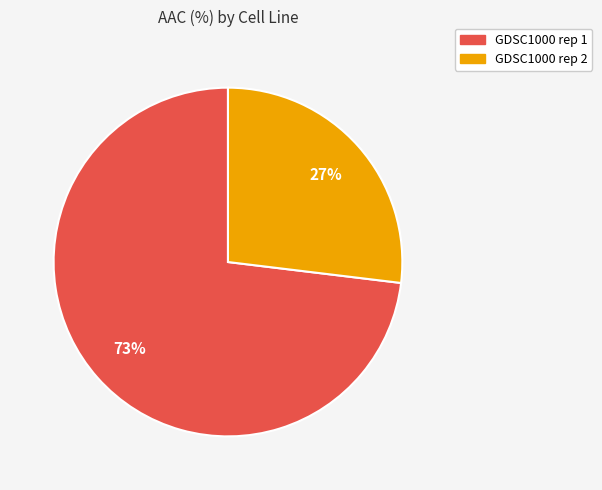

What percentage is the GDSC1000 rep 2 slice, to the nearest percent?

27%